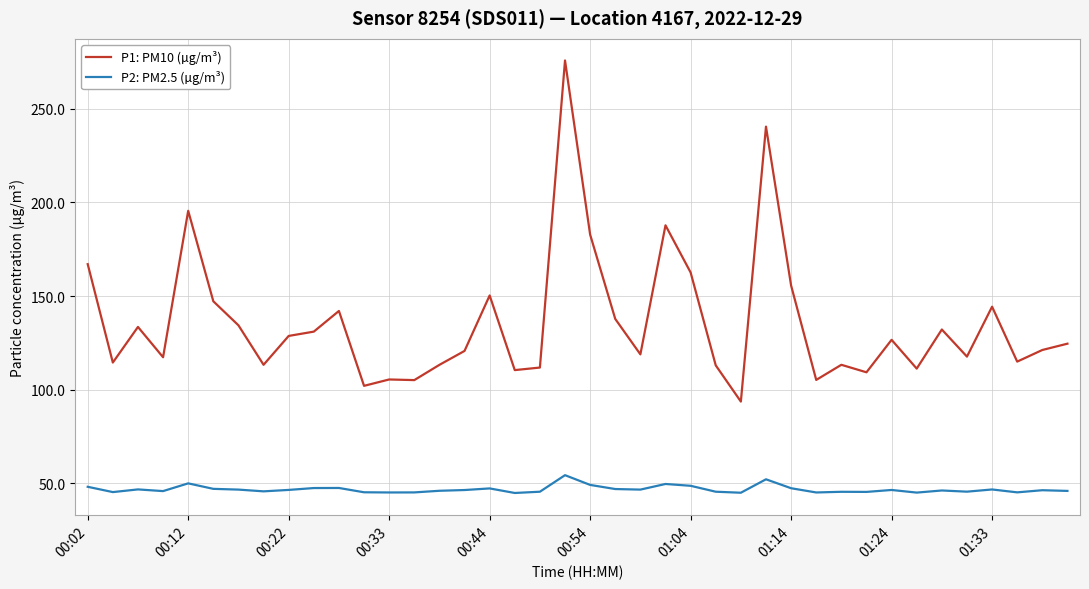

True or false: P2: PM2.5 (µg/m³) and P1: PM10 (µg/m³) intersect in this chart.

False